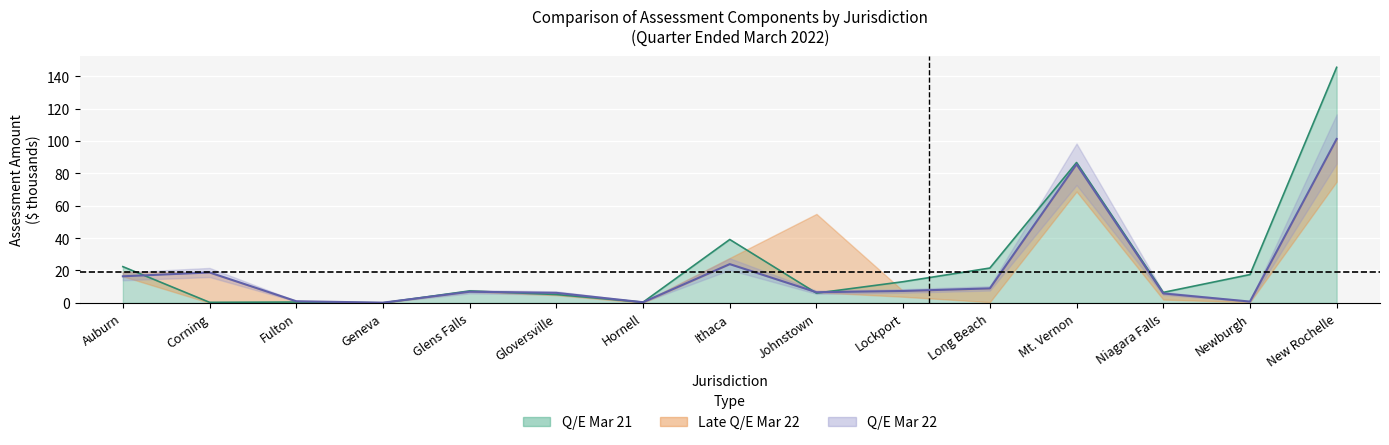

What is the difference between the second highest and second lowest values in the Q/E Mar 21 series?

86.3